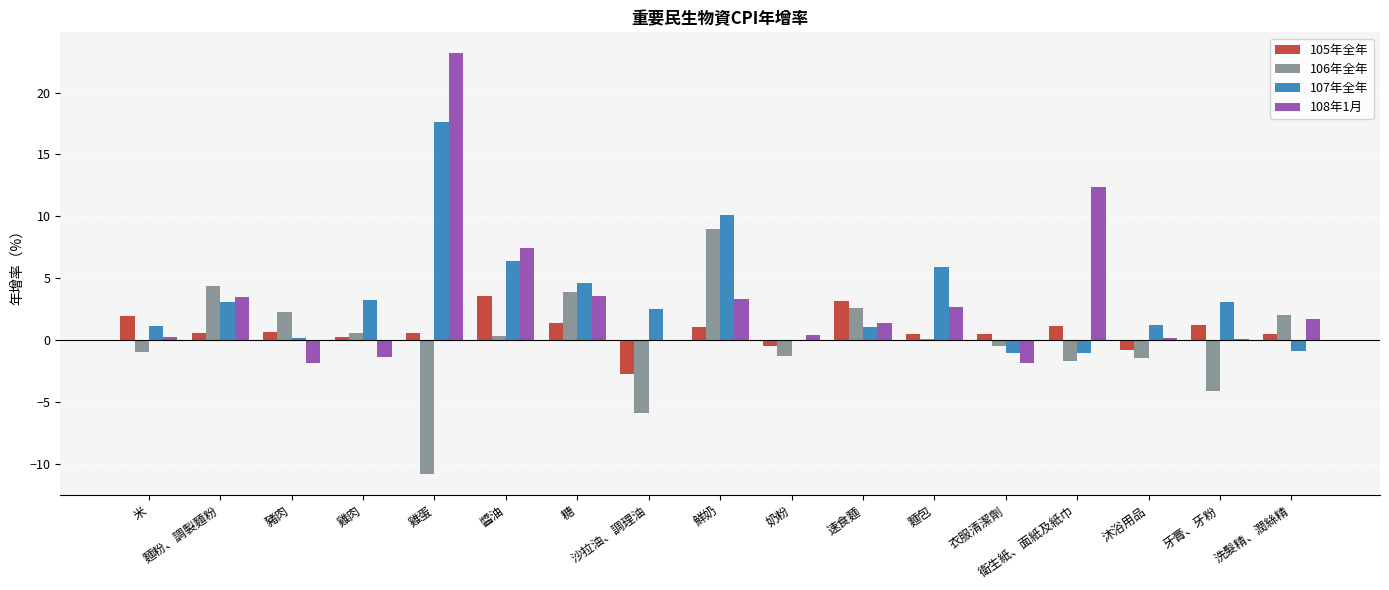

Are the bars horizontal?

No